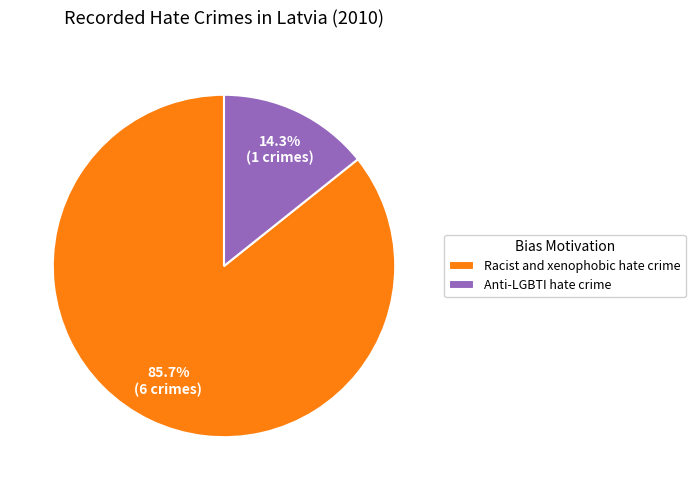

How many slices are in this pie chart?

2